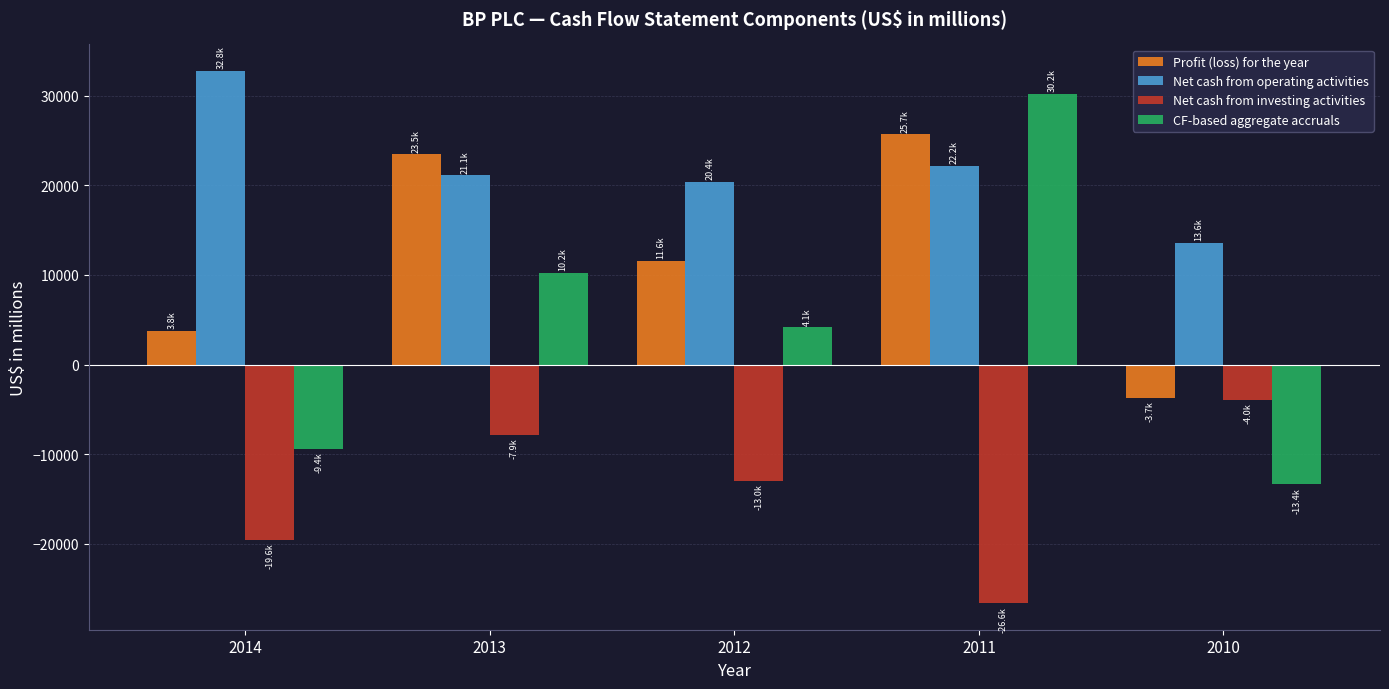

Rank the categories by Net cash from operating activities value from lowest to highest.

2010, 2012, 2013, 2011, 2014